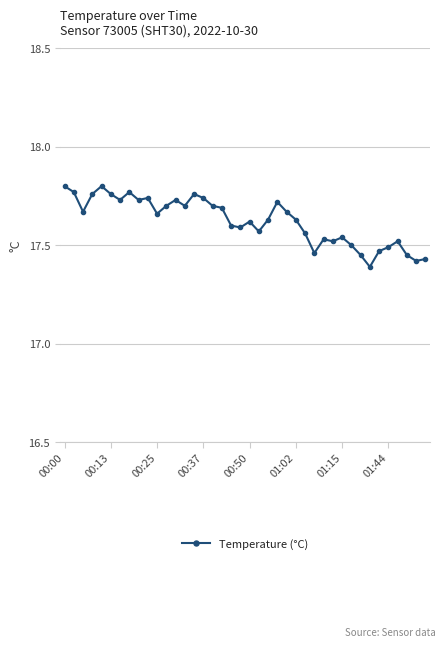

True or false: there are more than 2 points higher than both neighbors.

True